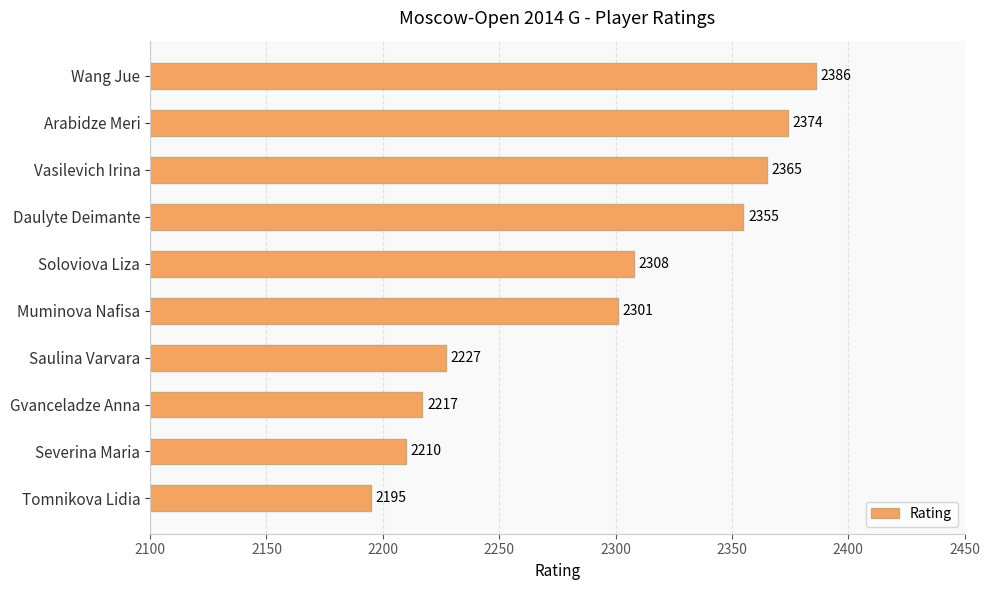

Approximately how many times larger is the value at Daulyte Deimante compared to Muminova Nafisa?

1.0